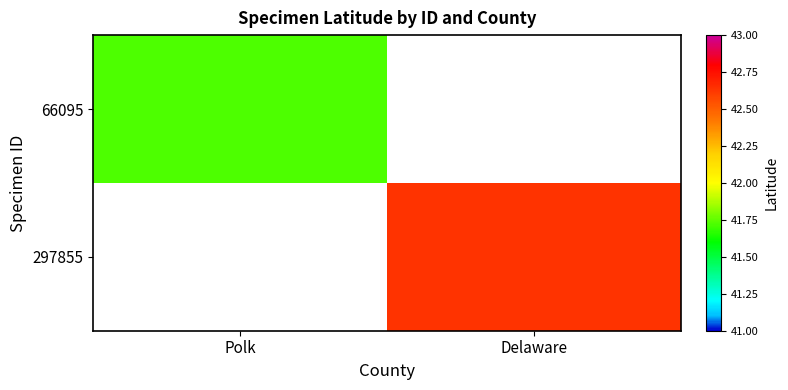

Which category has the lowest value in the 66095 series?

Polk